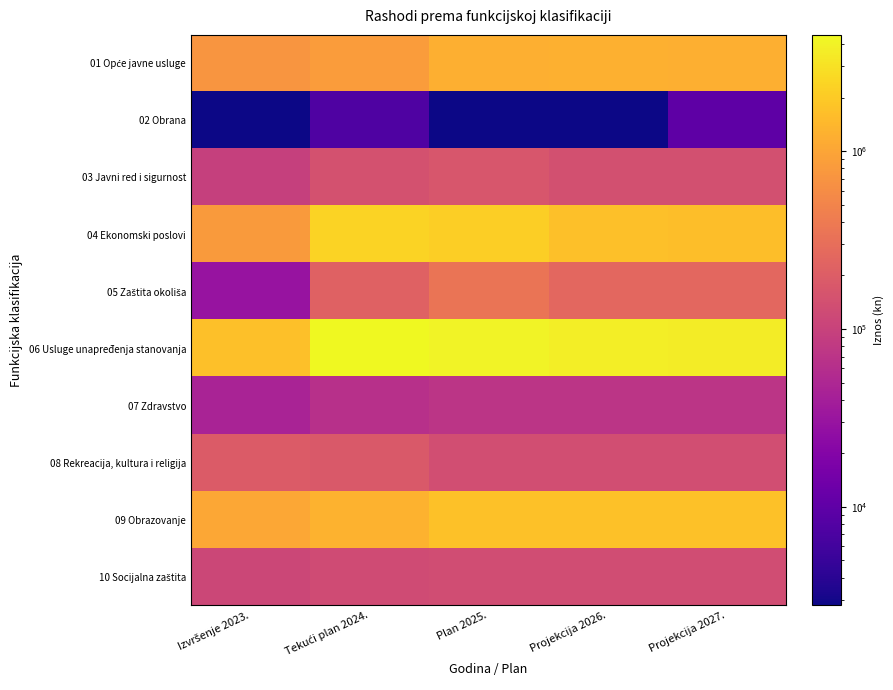

What is the total value across all series at Izvršenje 2023.?

4738355.1